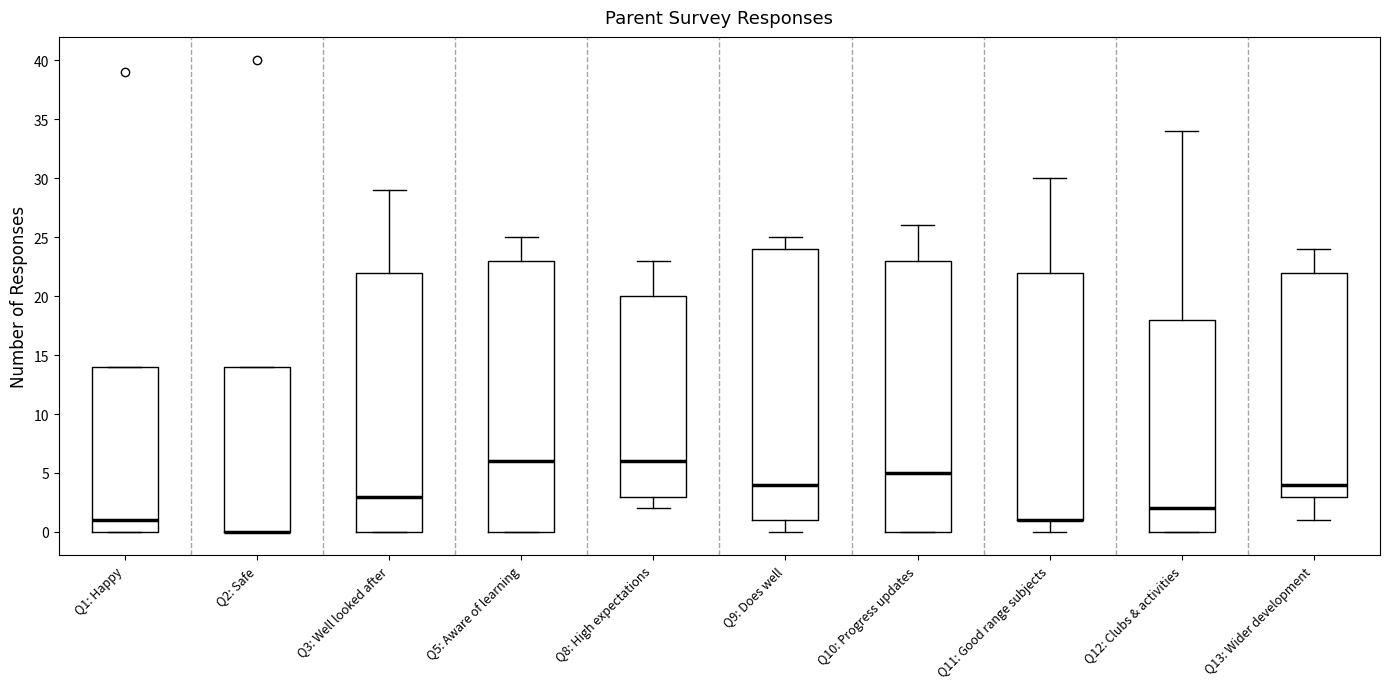

Where is the lower edge of the box for Q3: Well looked after on the y-axis? The values are not printed on the chart, so give them approximately, as read against the axis.

0